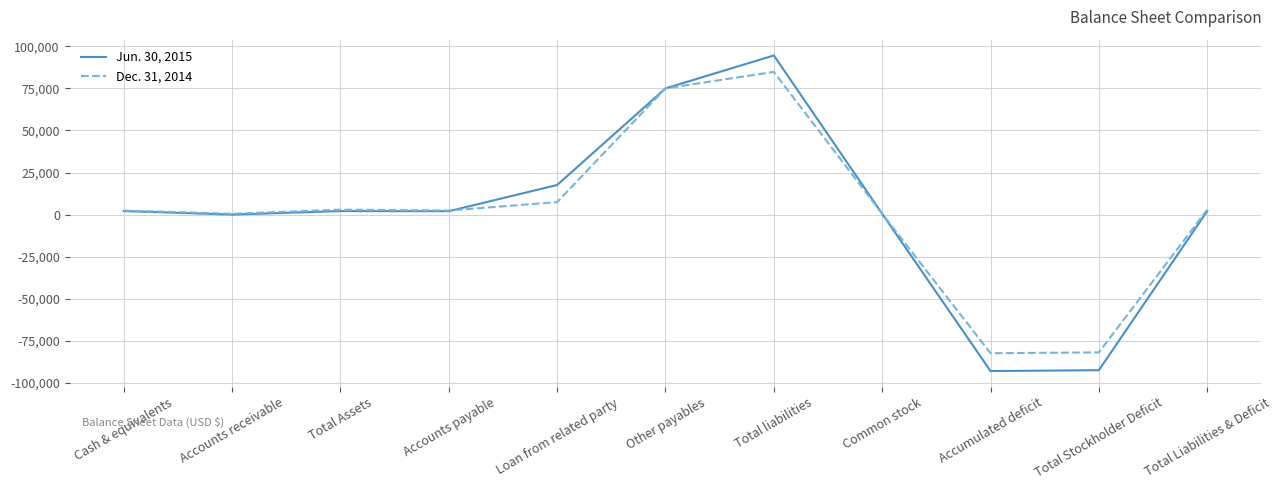

The value of Dec. 31, 2014 at Loan from related party is 7413. True or false?

True